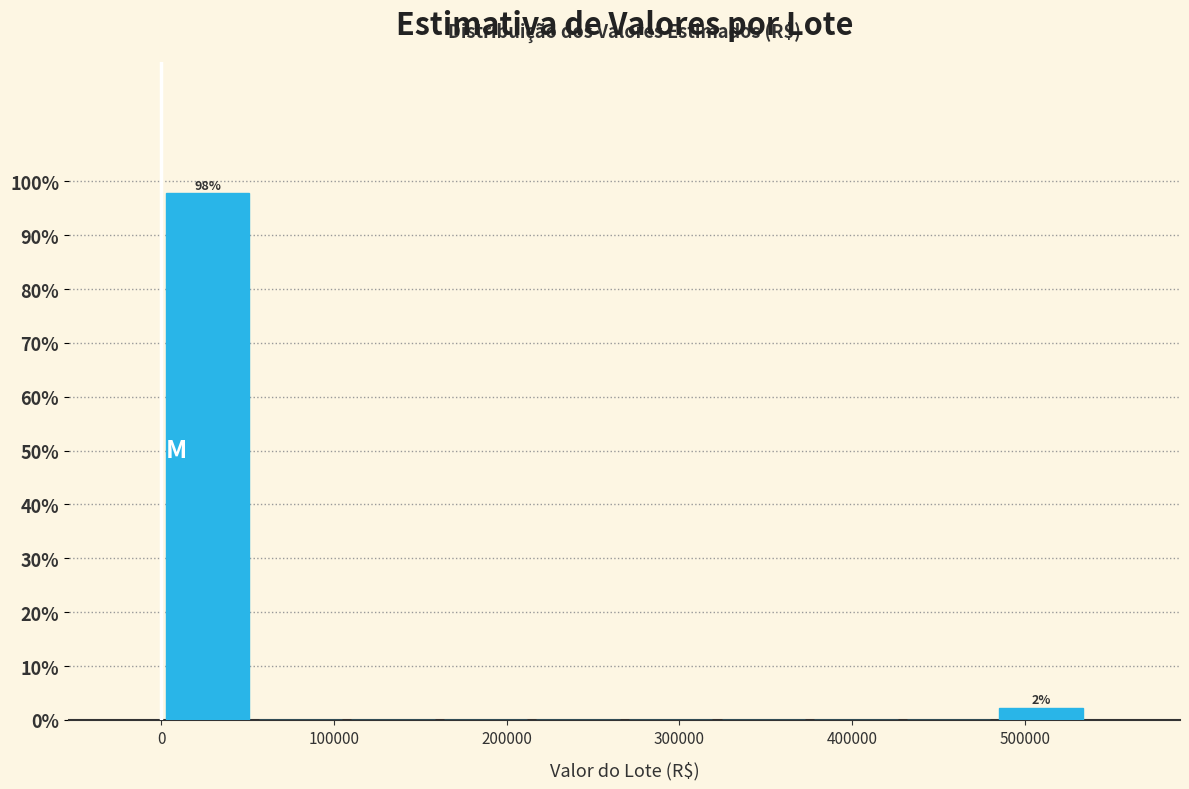

Which range on the x-axis has the tallest bar?

0 to 50000